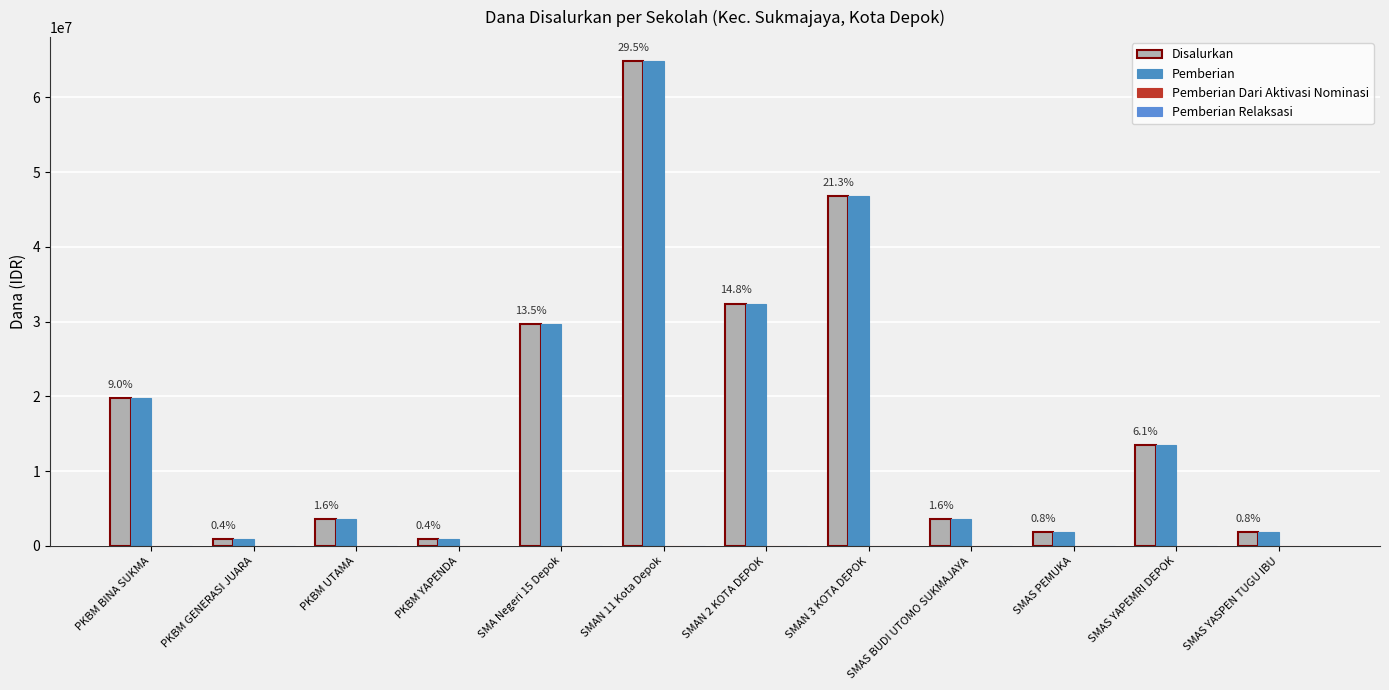

How many bars are there in each group?

2